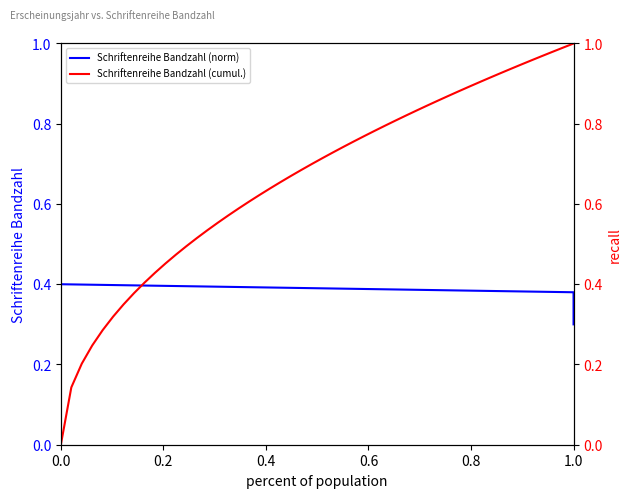

The value at 0.0 is 0.6. True or false?

False